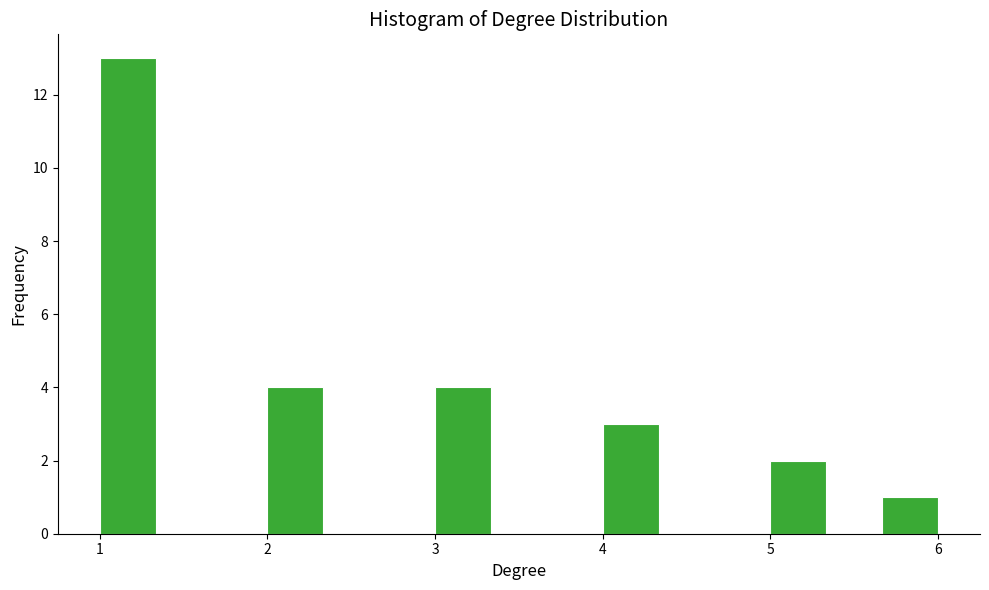

Around what value on the x-axis is the tallest bar? Give the approximate position of its centre, as read against the axis.

1.2